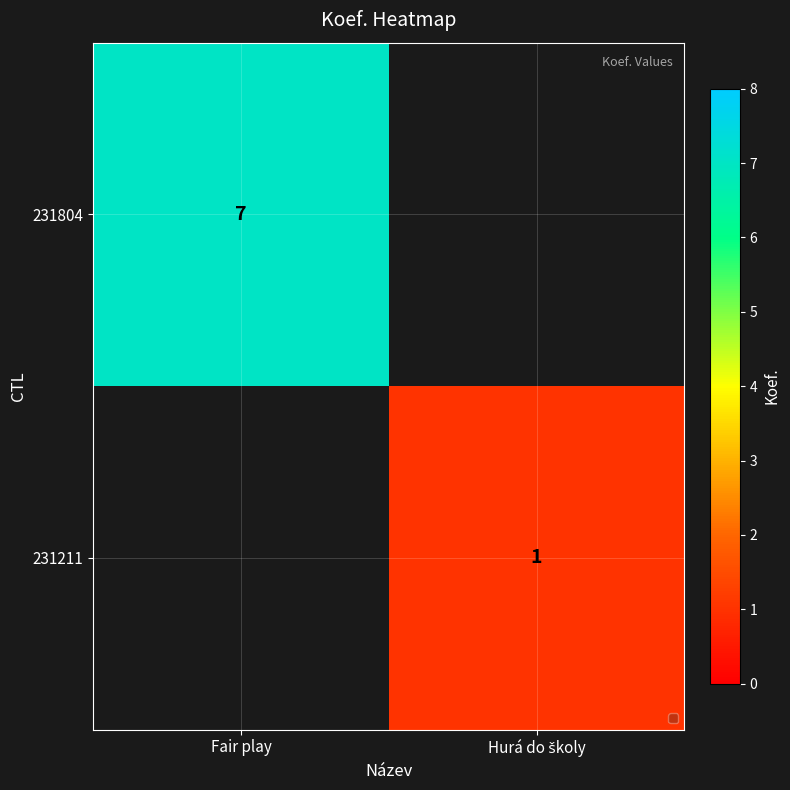

What is the maximum value shown in the chart?

7.0